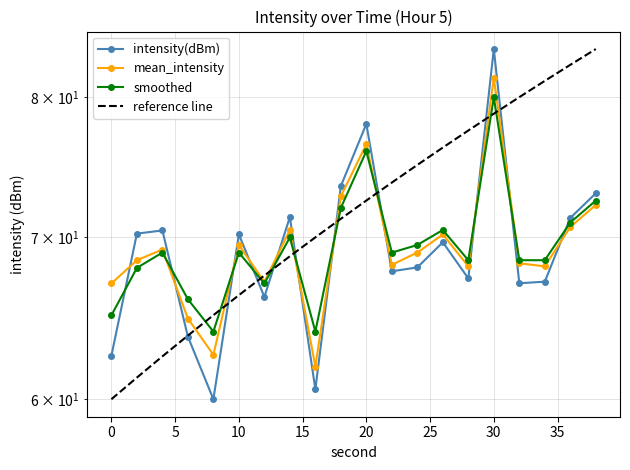

The intensity(dBm) series shows 22.6 at 19. True or false?

False